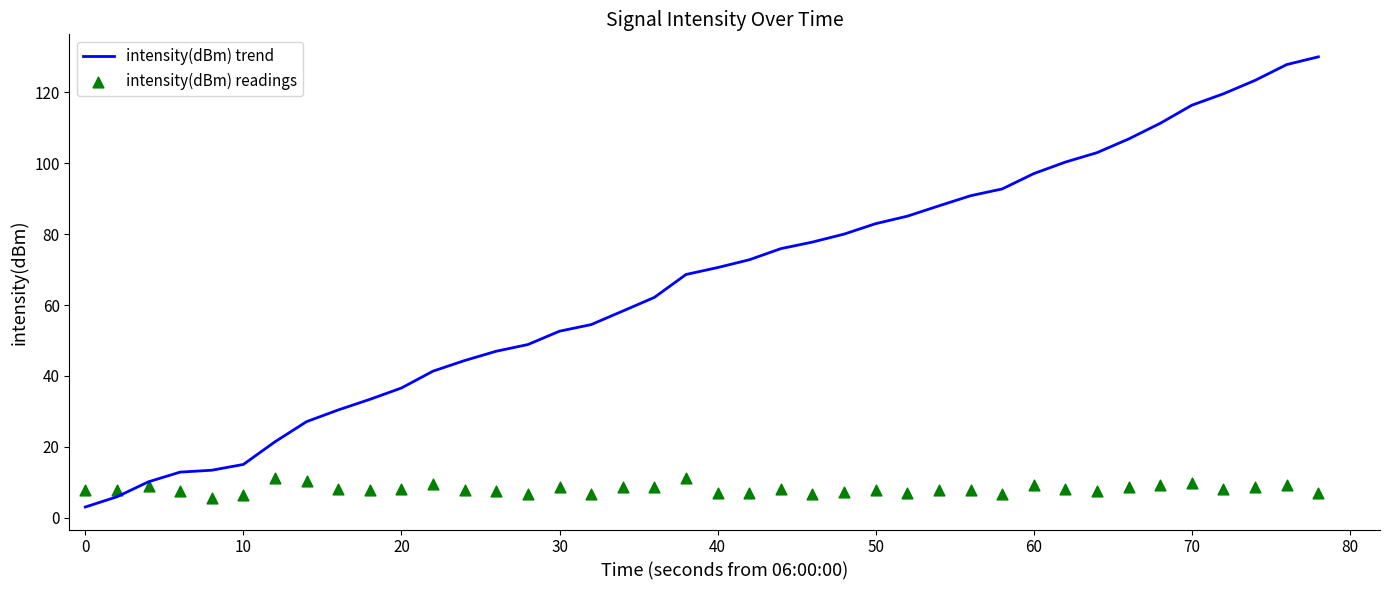

What are all the series names shown in the legend?

intensity(dBm) trend, intensity(dBm) readings